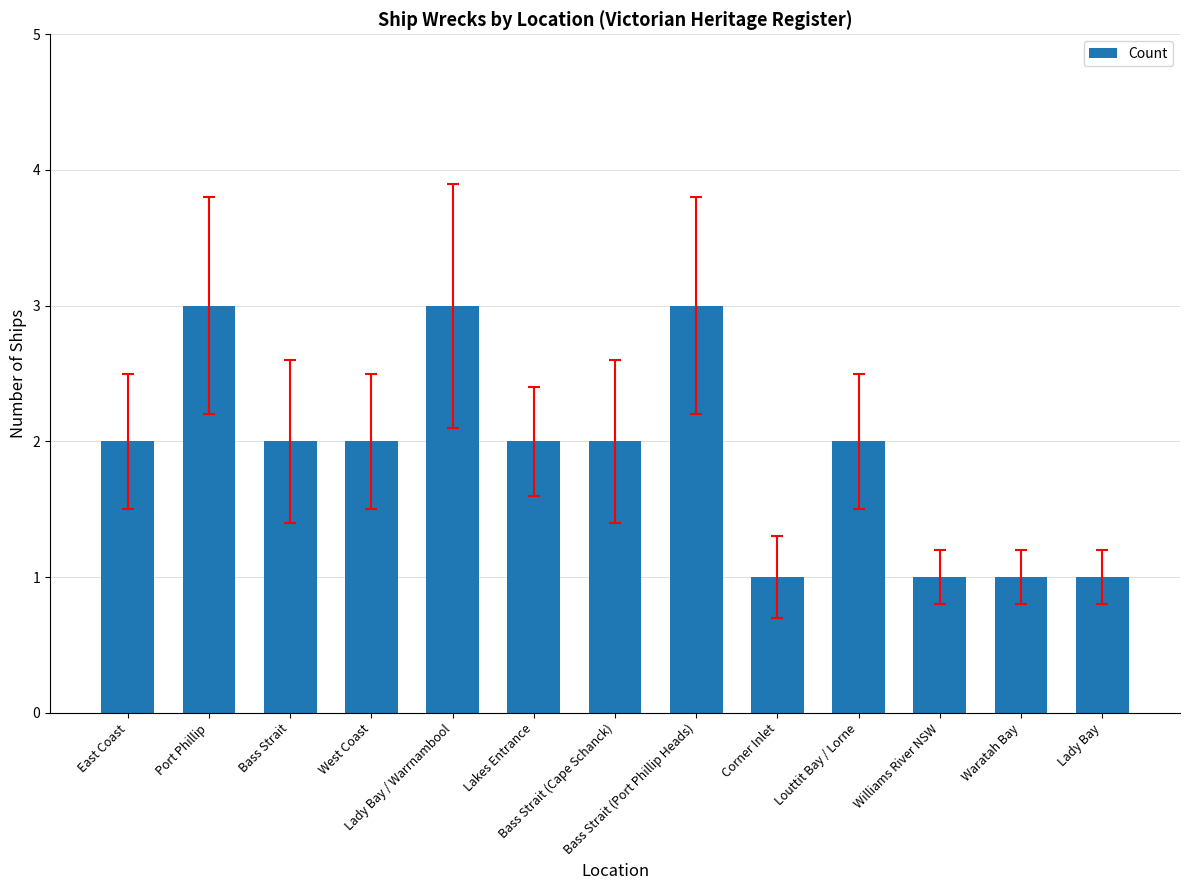

Is it true that the value at Bass Strait is 2?

True